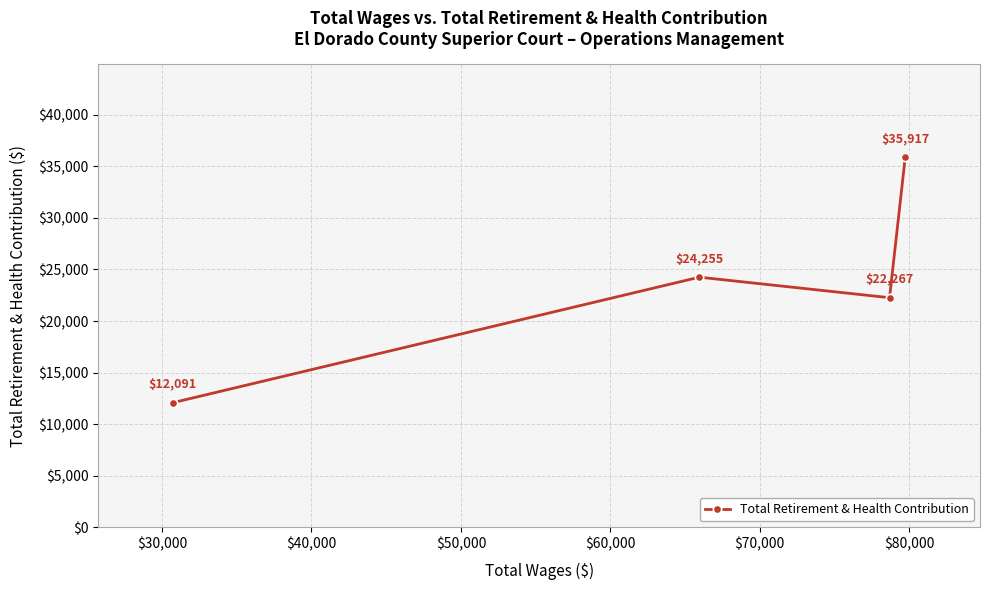

What is the value of the 2nd point from the left?

24255